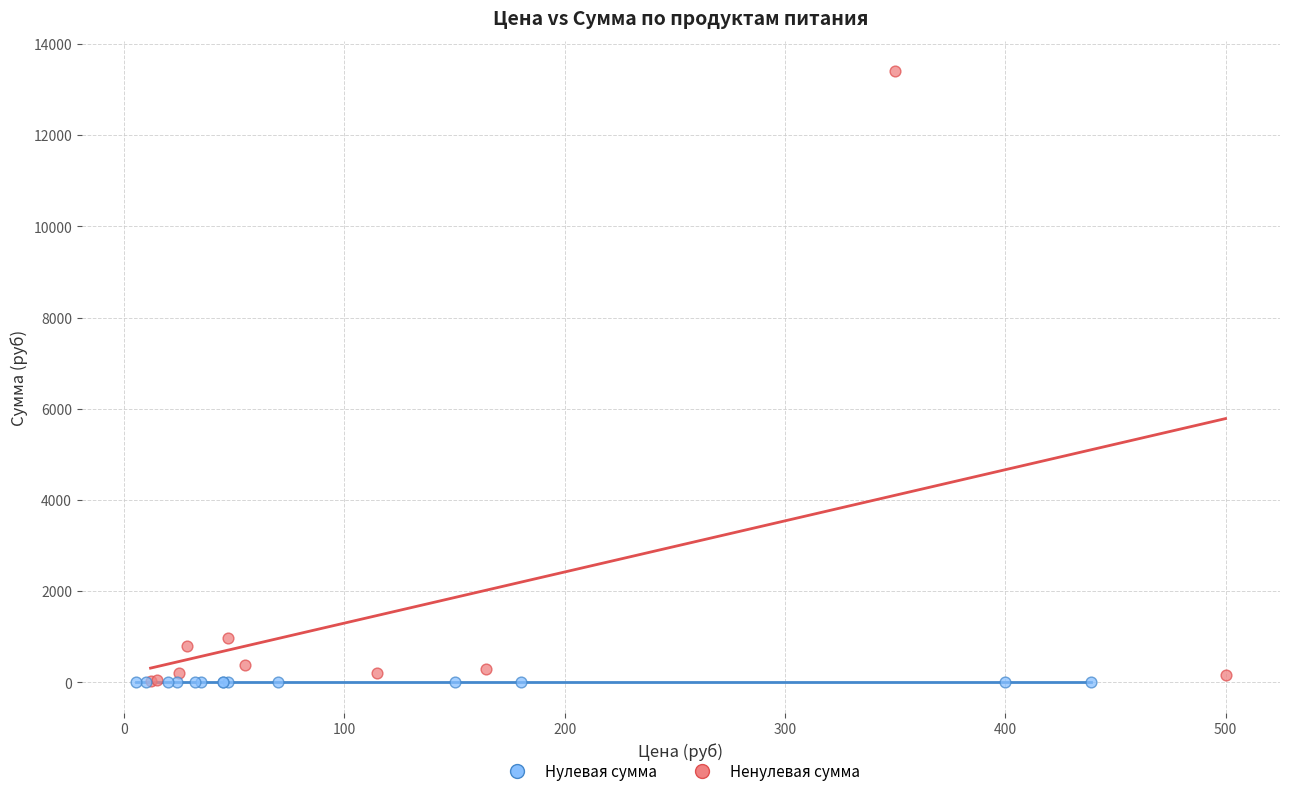

Which series contains the highest Y value?

Ненулевая сумма